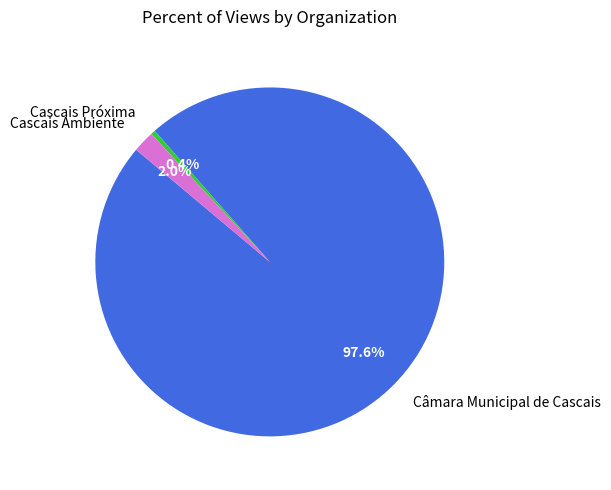

What is the total percentage of Cascais Ambiente and Câmara Municipal de Cascais?

99.6%